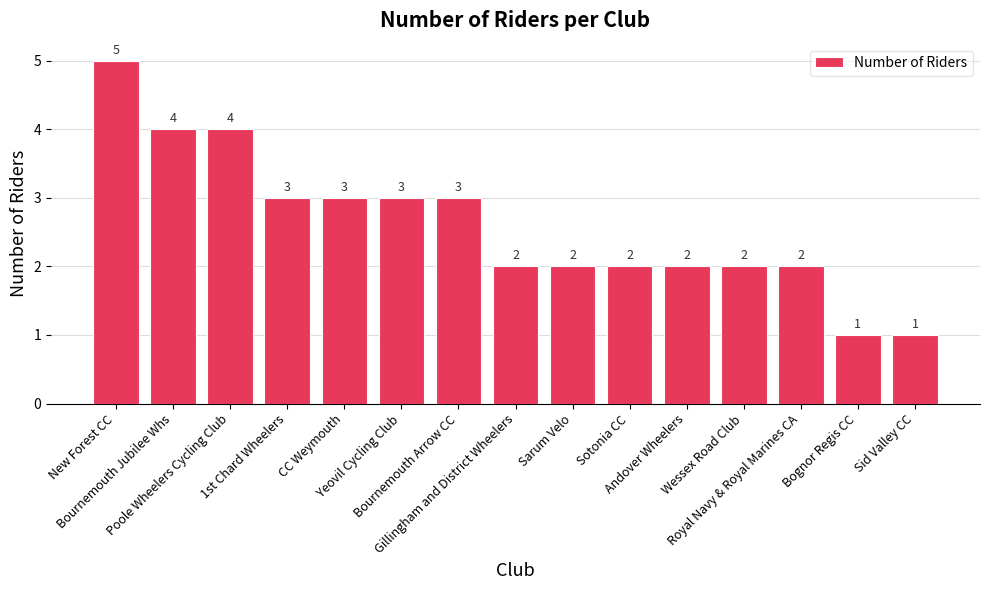

What is the greatest value displayed?

5